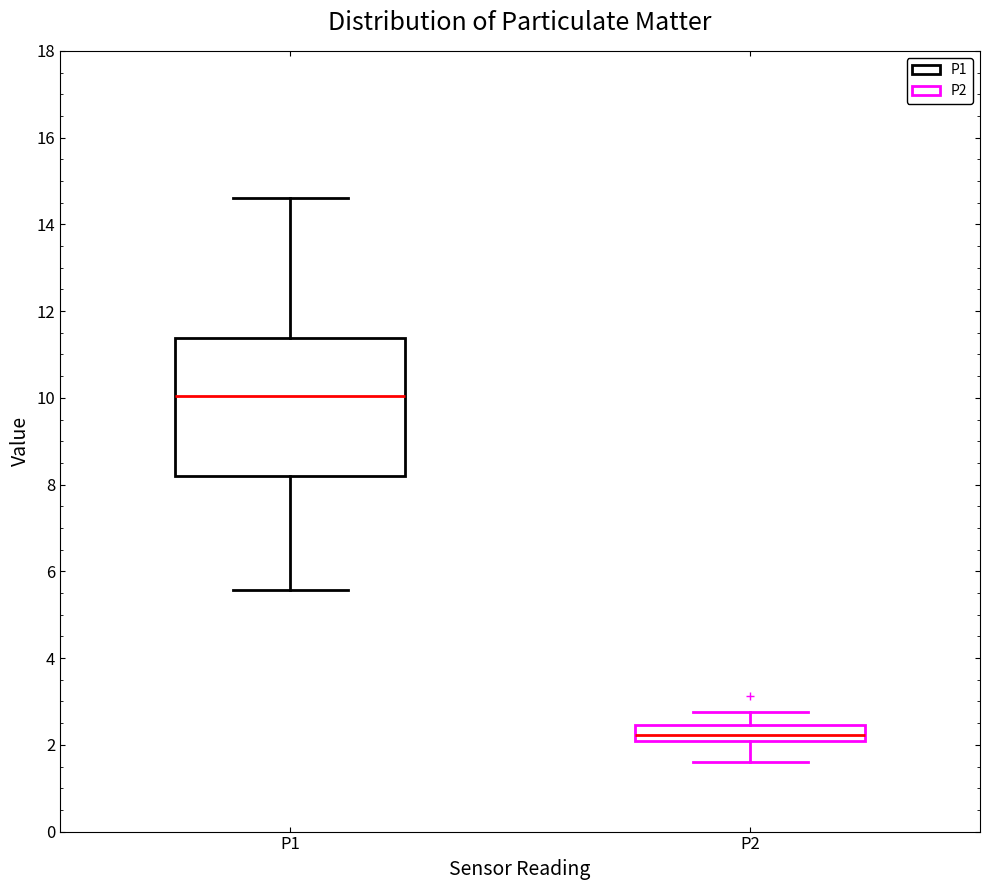

Which box is the tallest, from its lower edge to its upper edge?

P1